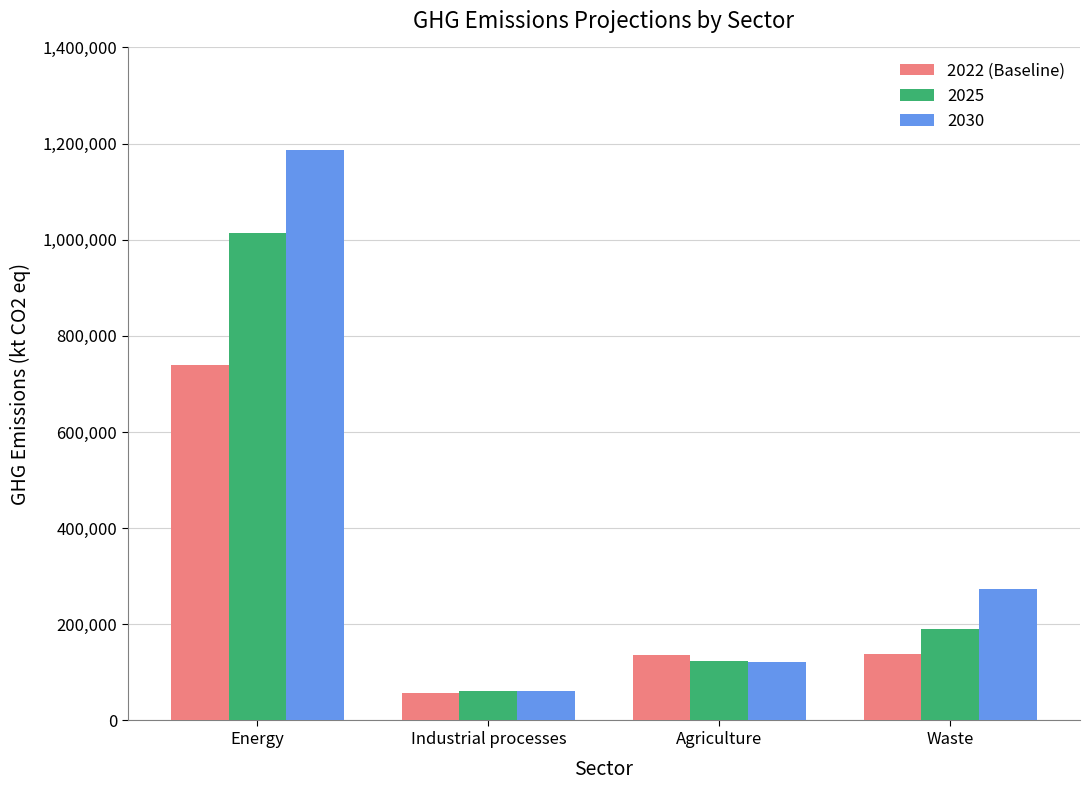

What is the sum of the 2030 values at Agriculture and Waste?

395755.8